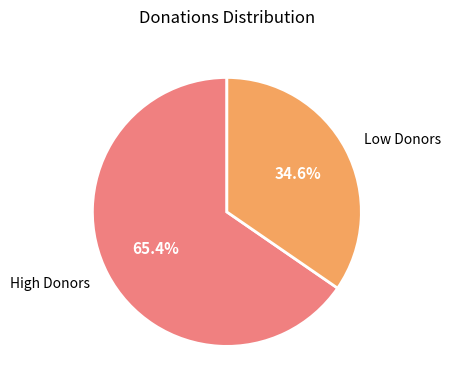

Is there a majority slice in this chart?

Yes